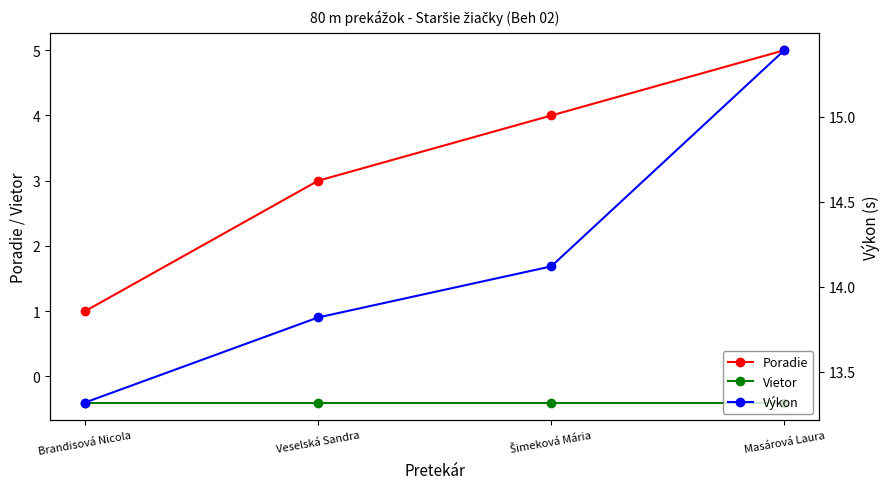

What is the value of the Vietor point at the 2nd from the left?

-0.4